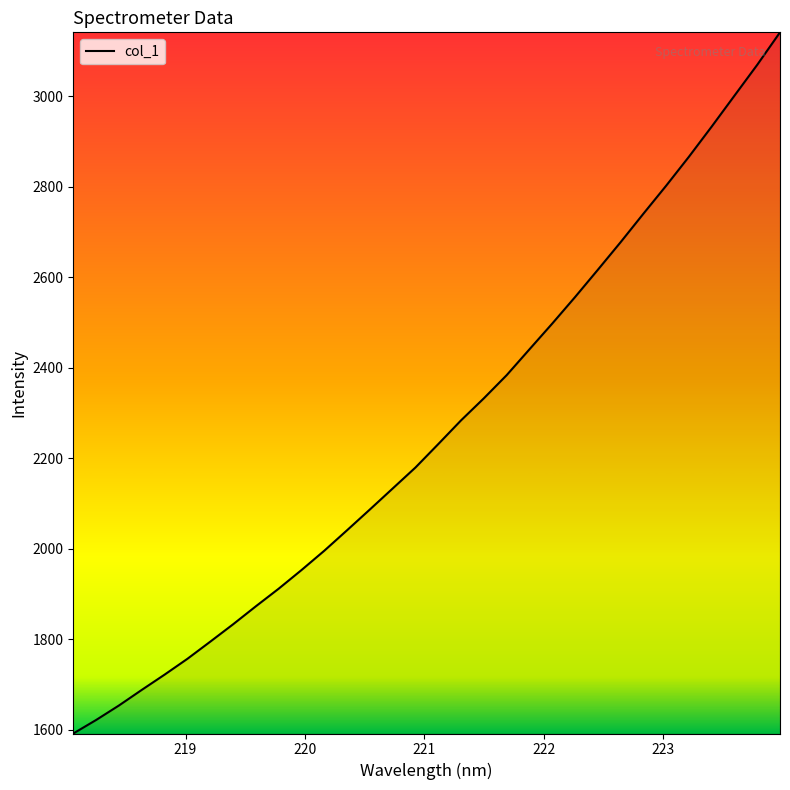

What is the maximum value shown in the chart?

3141.6